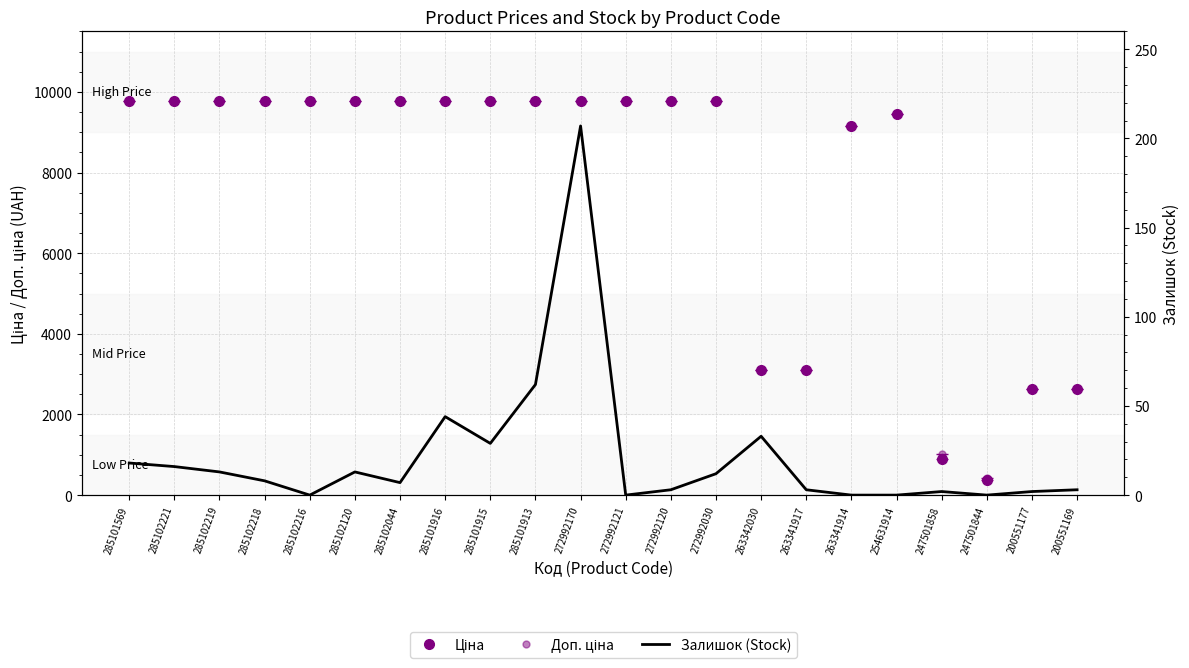

Which series changed the most between 272992170 and 272992030?

Залишок (Stock)